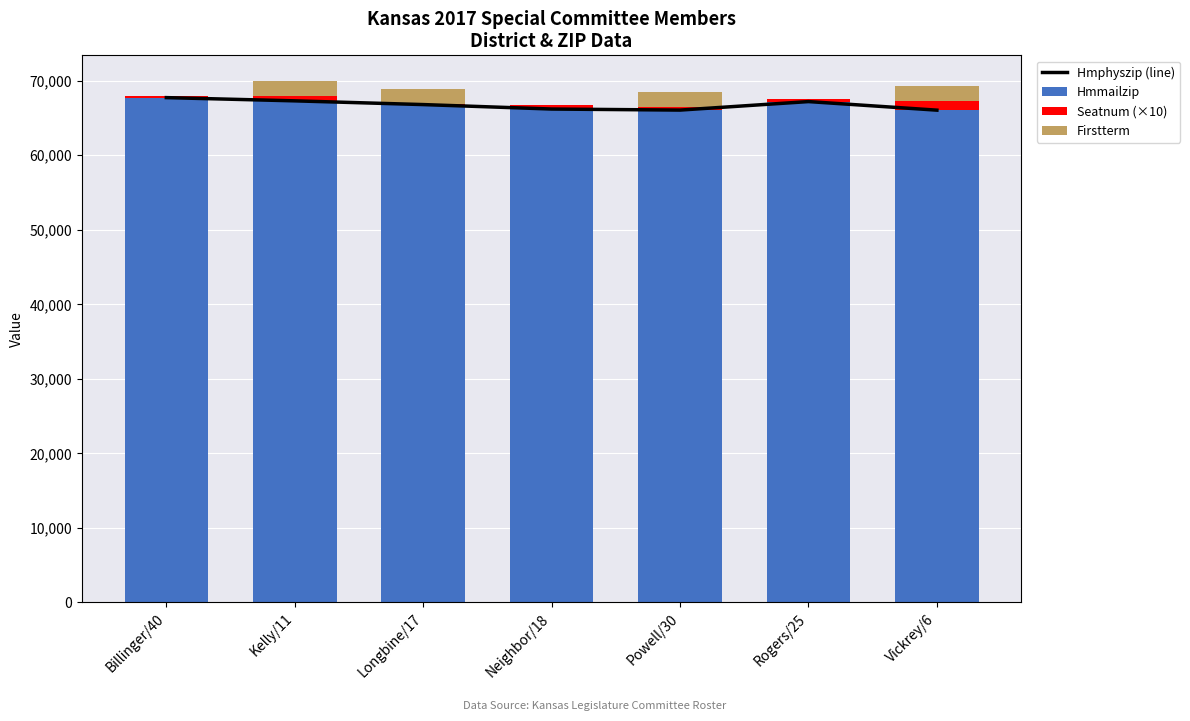

Does the chart contain any negative values?

No